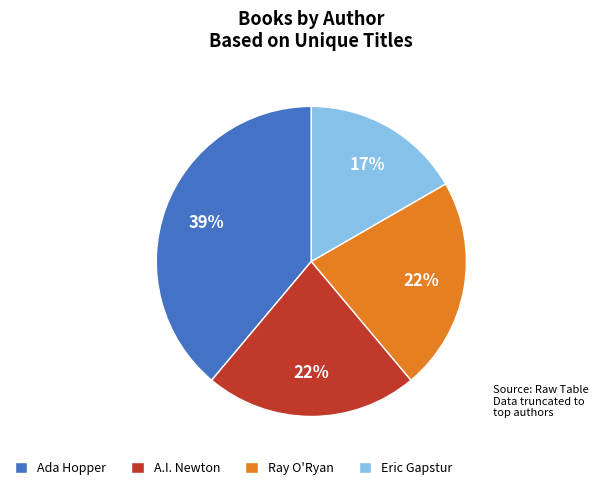

Does any single category account for the majority?

No